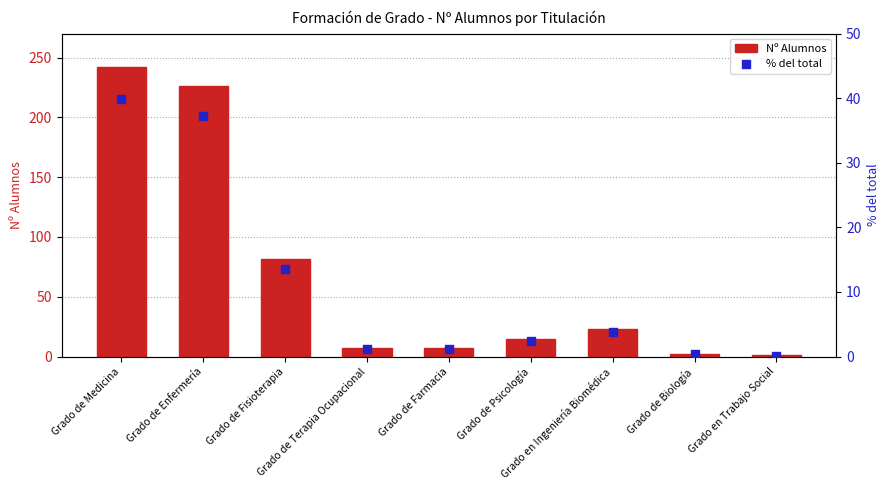

At how many categories does at least one series exceed 79?

3